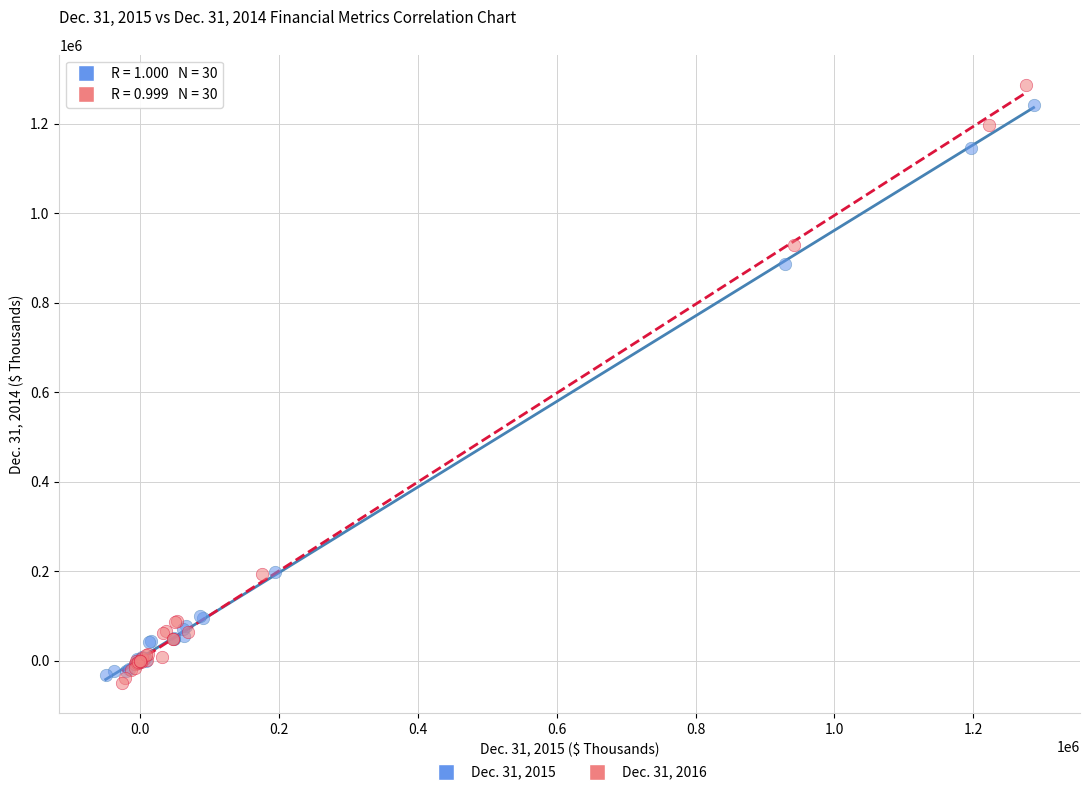

Which series contains the lowest Y value?

Dec. 31, 2016